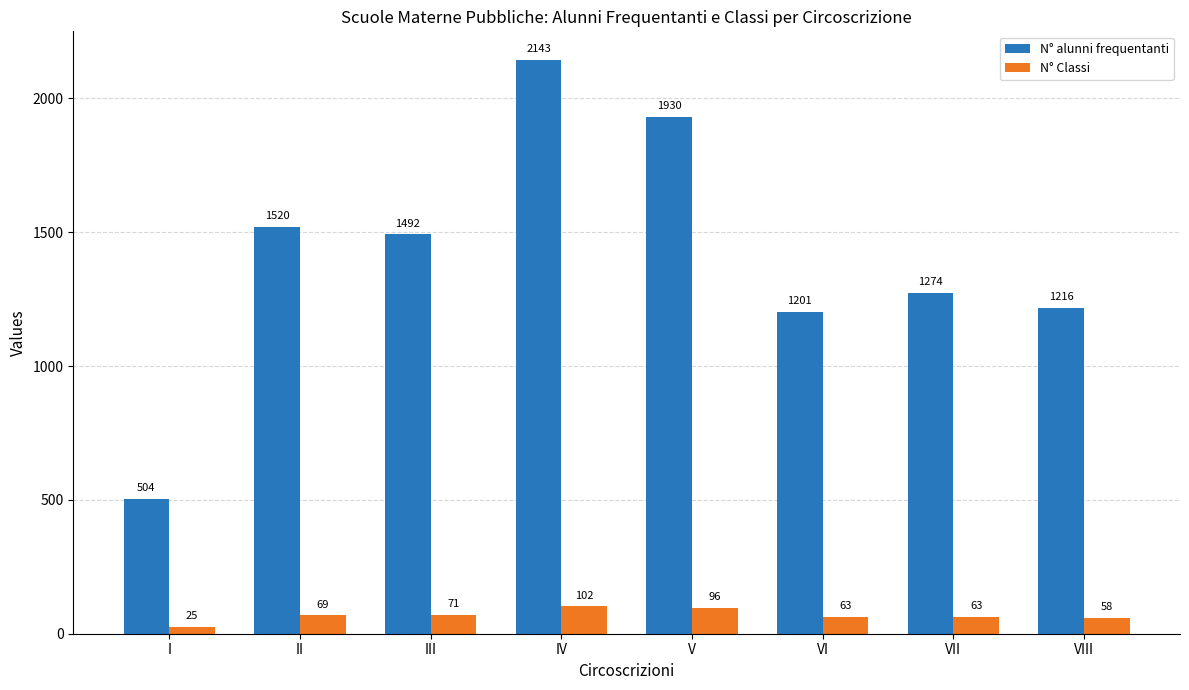

Between I and II, which series saw the biggest shift?

N° alunni frequentanti